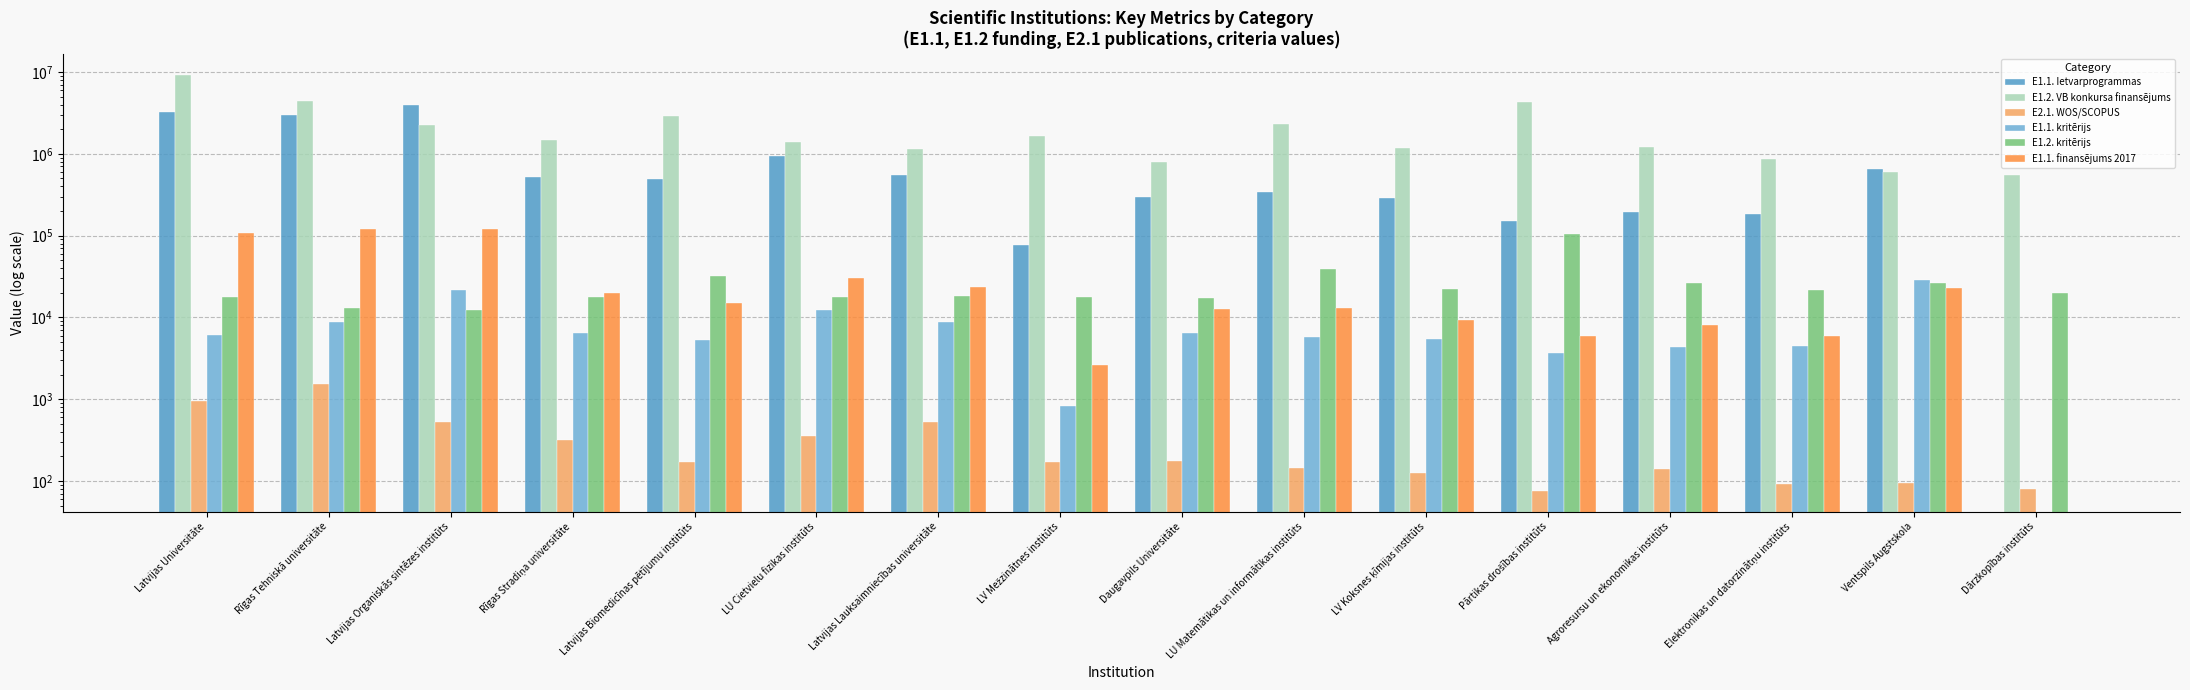

Which series has the largest range (max minus min)?

E1.2. VB konkursa finansējums